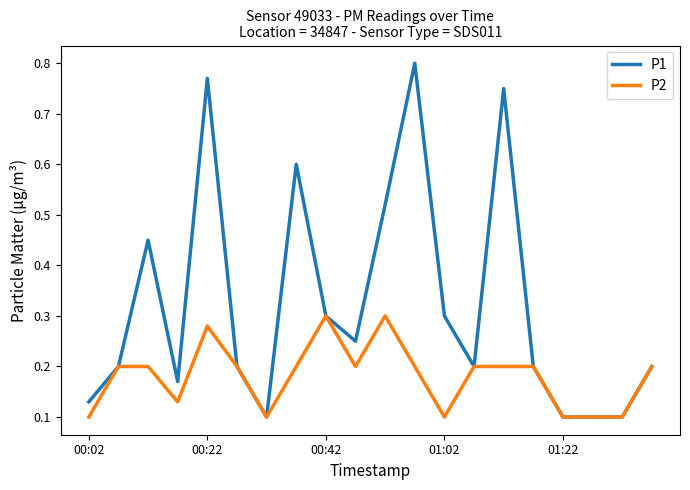

Which series has the largest total across all categories?

P1